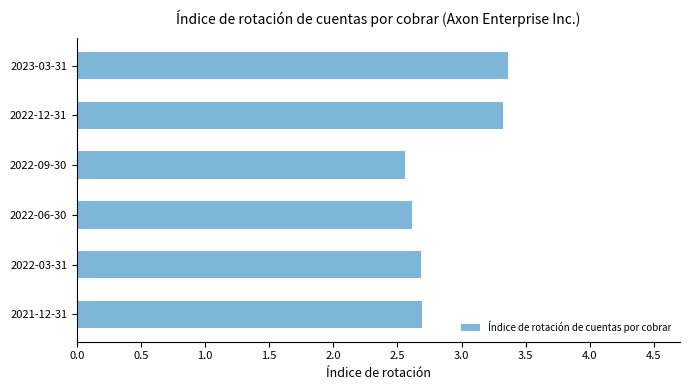

What is the difference between the second highest and minimum values?

0.8